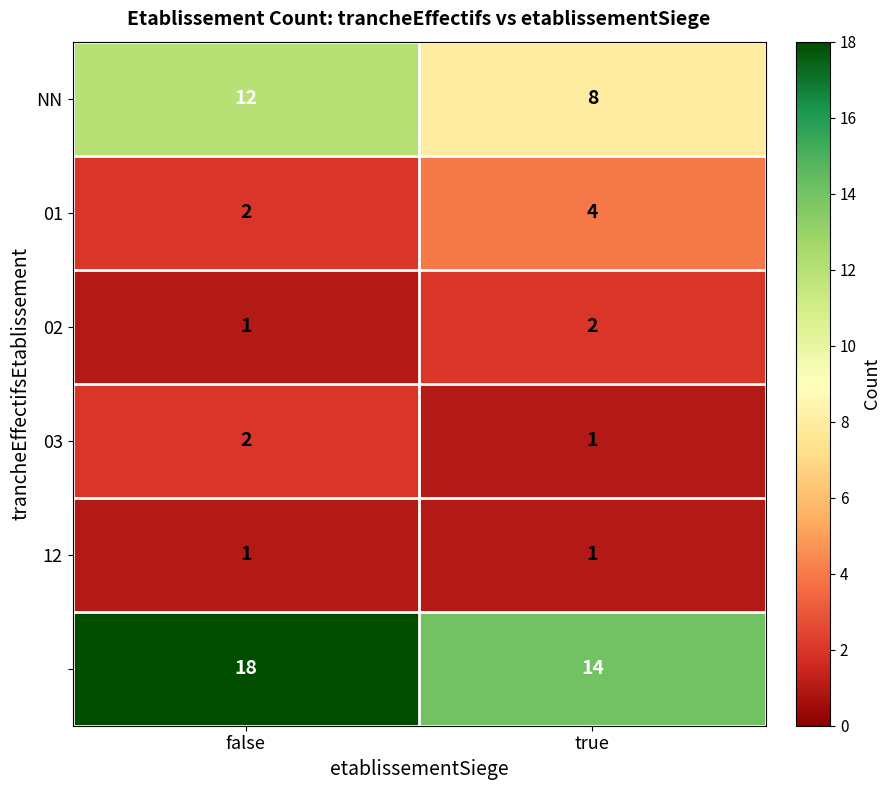

What is the total value across all series at true?

30